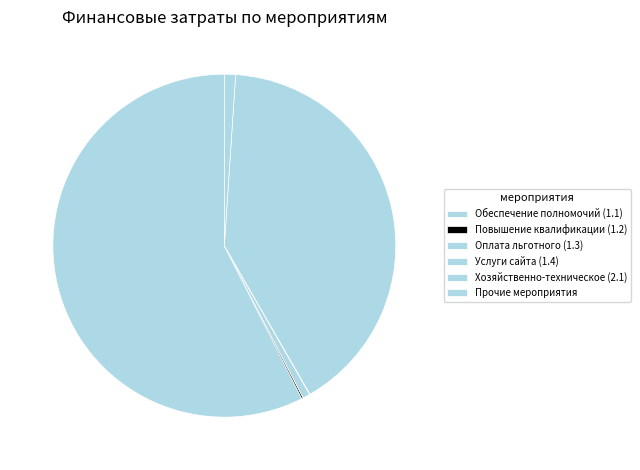

Does any single category account for the majority?

Yes